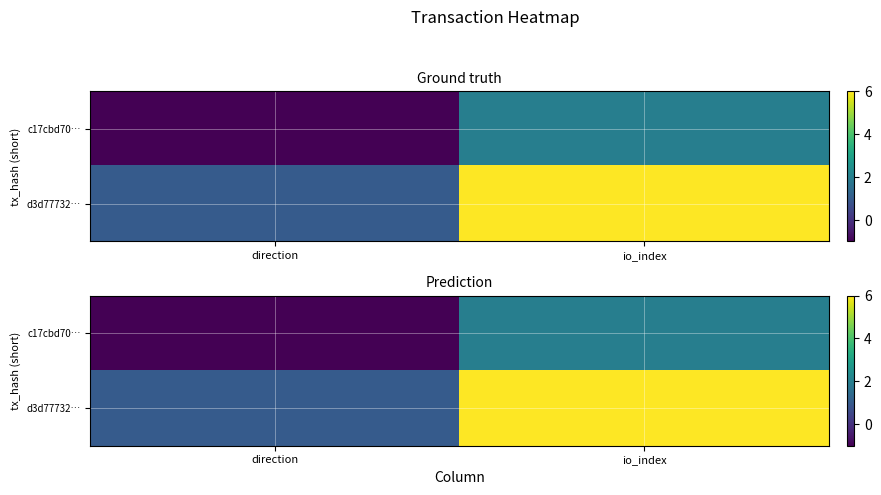

Rank the series at io_index from lowest to highest value.

c17cbd70…, d3d77732…